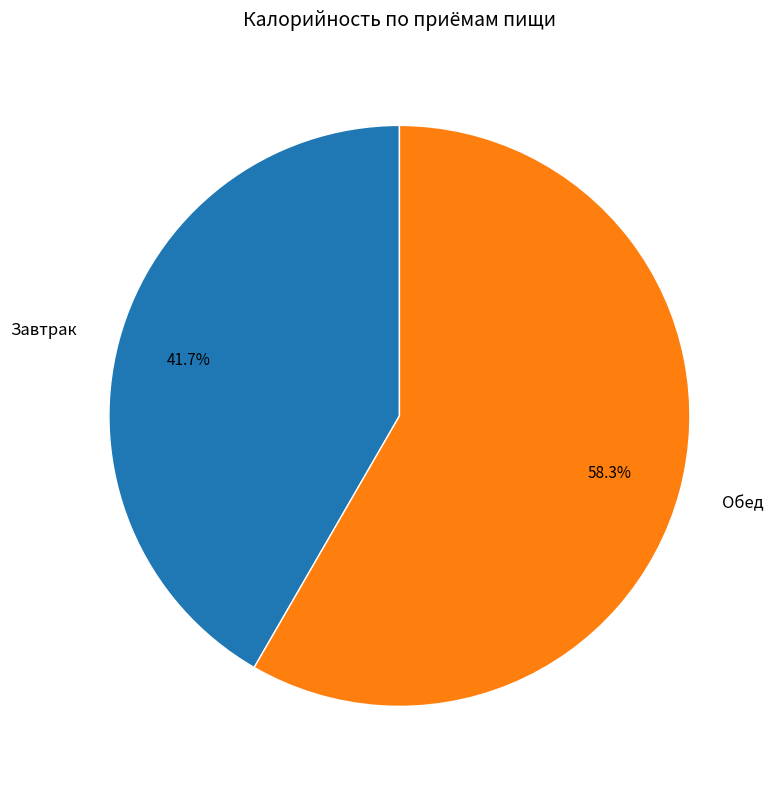

What is the ratio of the value at Завтрак to the value at Обед?

0.7